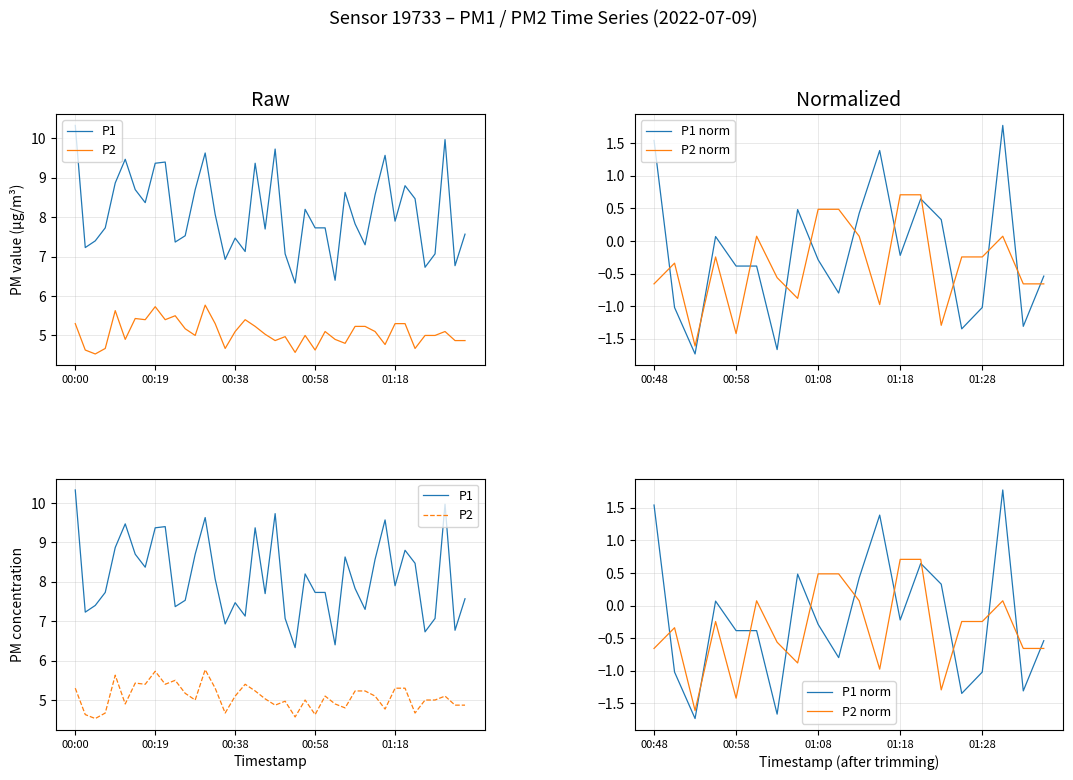

At 01:13, list the series in order from largest to smallest.

P1, P2